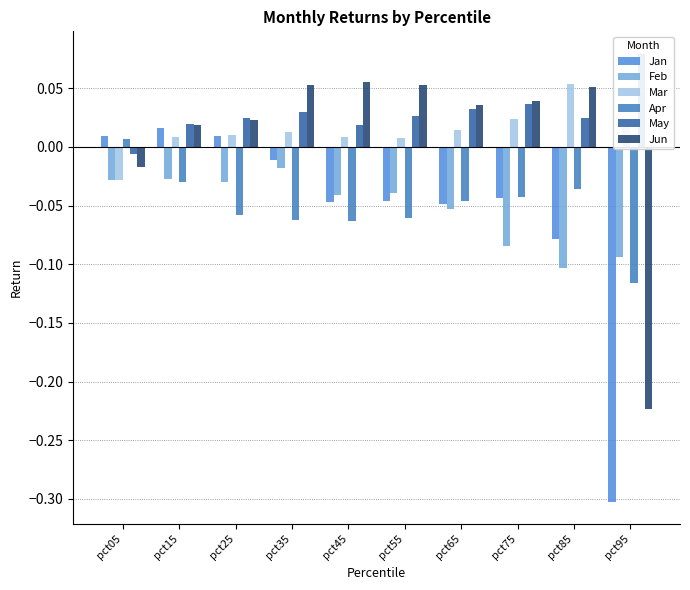

How many values in the Jan series exceed 0?

3